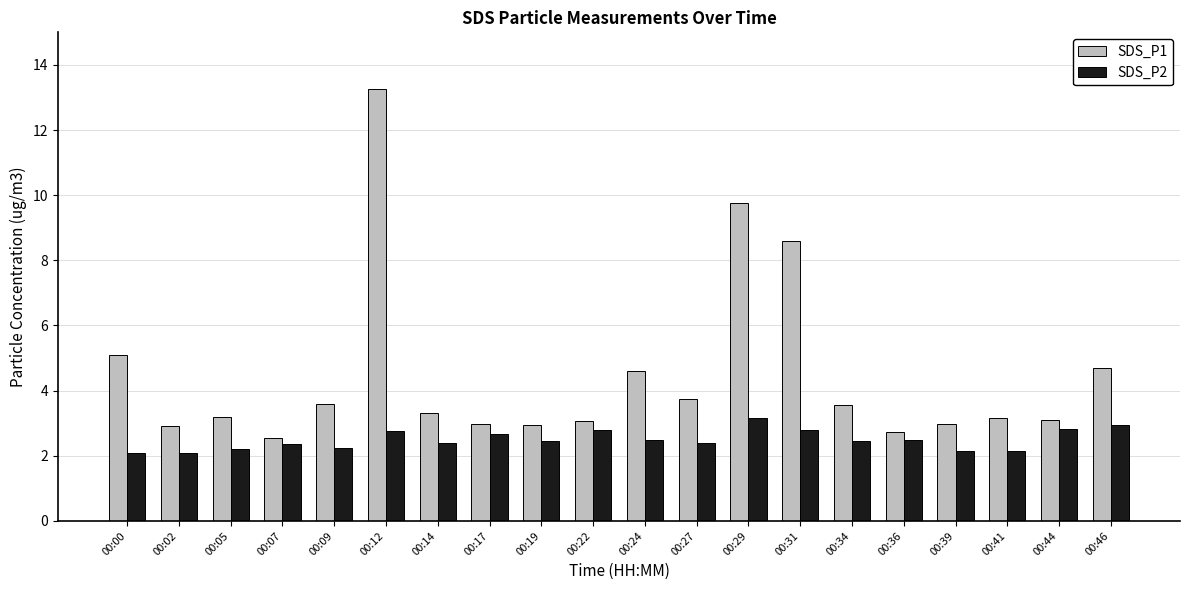

What is the approximate value of SDS_P1 at 00:24?

4.6